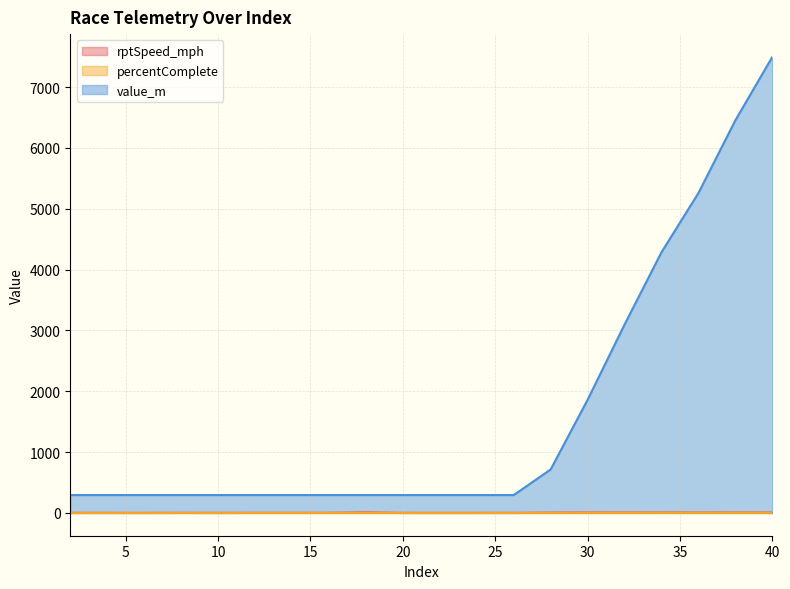

How many positive values does the percentComplete series have?

7